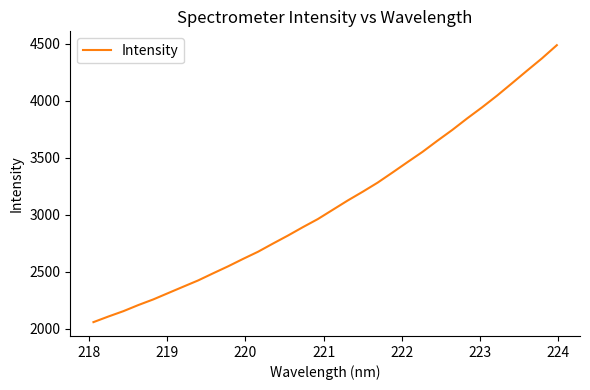

What is the maximum value shown in the chart?

4487.7